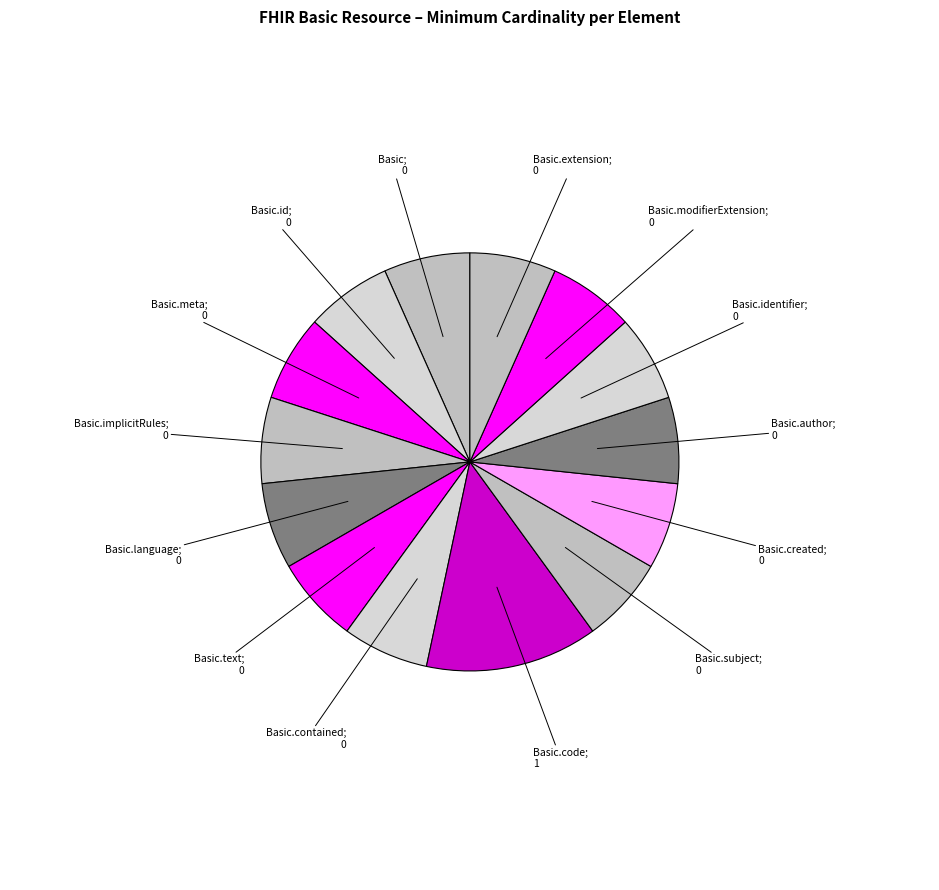

How many segments does this pie chart have?

14